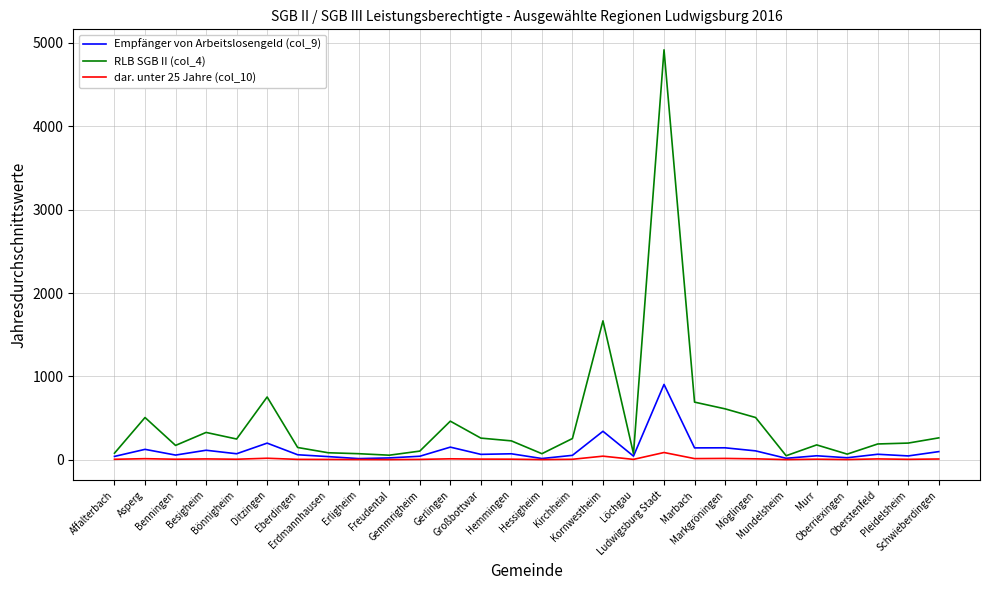

What is the maximum value shown in the chart?

4917.5